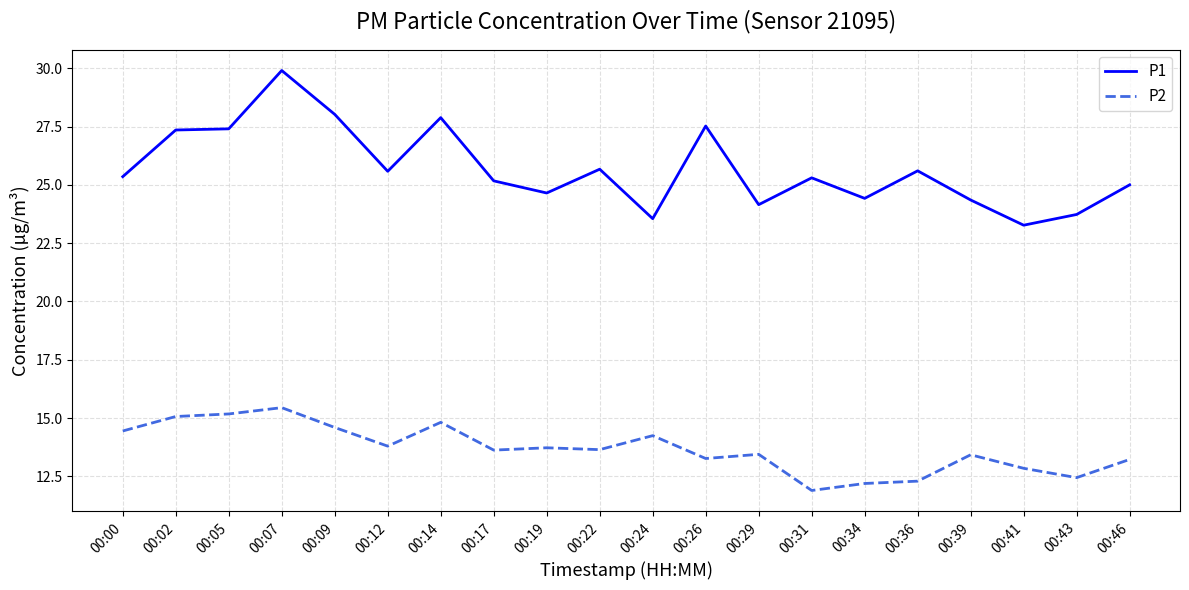

What are all the series names shown in the legend?

P1, P2